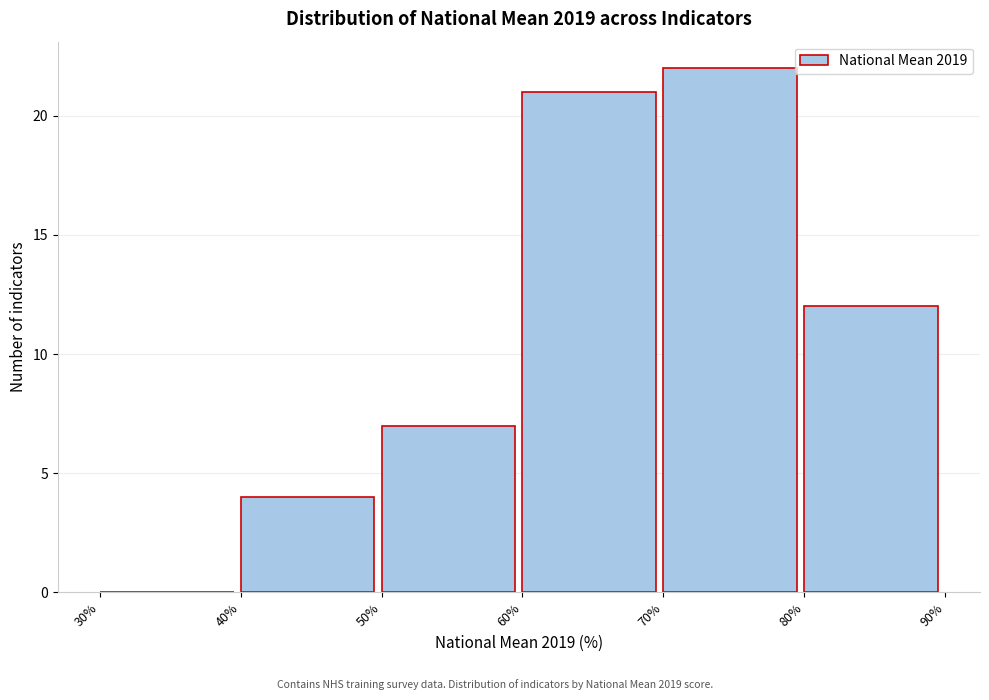

Reading left to right, transcribe this chart: for each bar, give the range it covers on the x-axis and its height. The values are not printed on the chart, so give them approximately, as read against the axis.

30% to 40%: 0
40% to 50%: 4
50% to 60%: 7
60% to 70%: 21
70% to 80%: 22
80% to 90%: 12